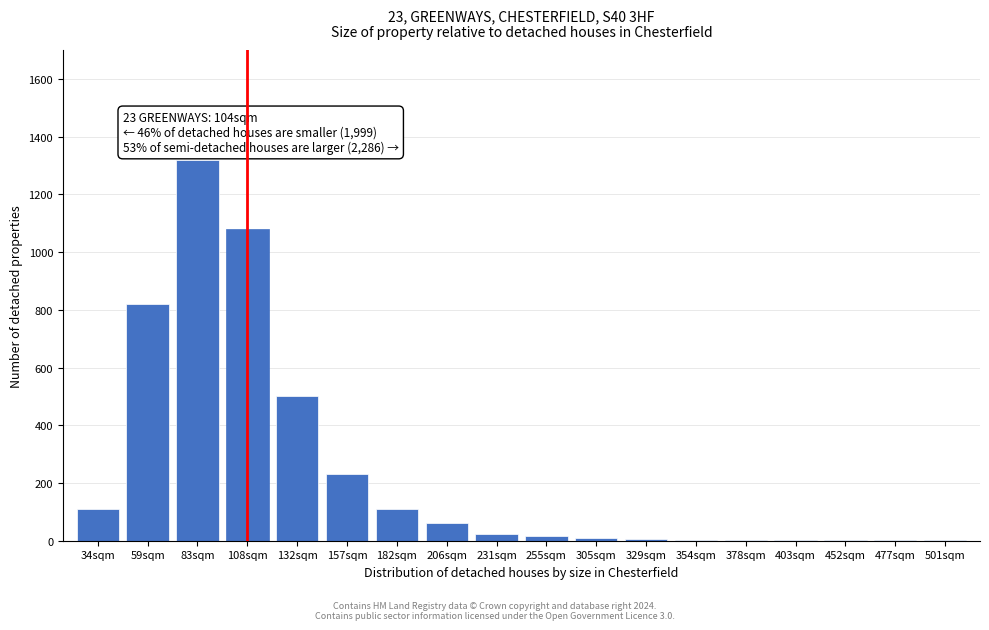

The chart shows a value of 110 at 182sqm. True or false?

True